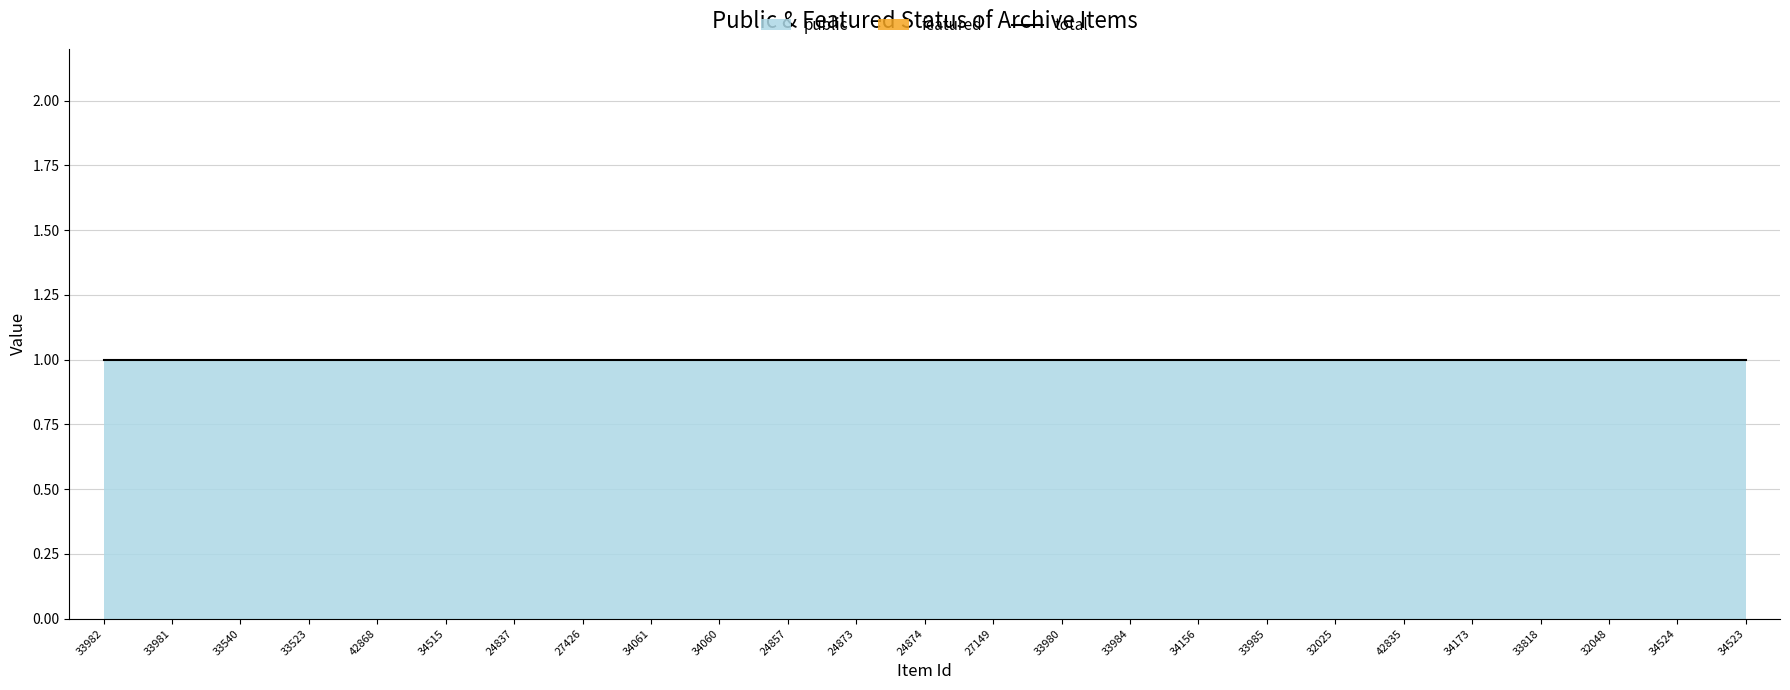

At which label is featured closest to 0?

33982